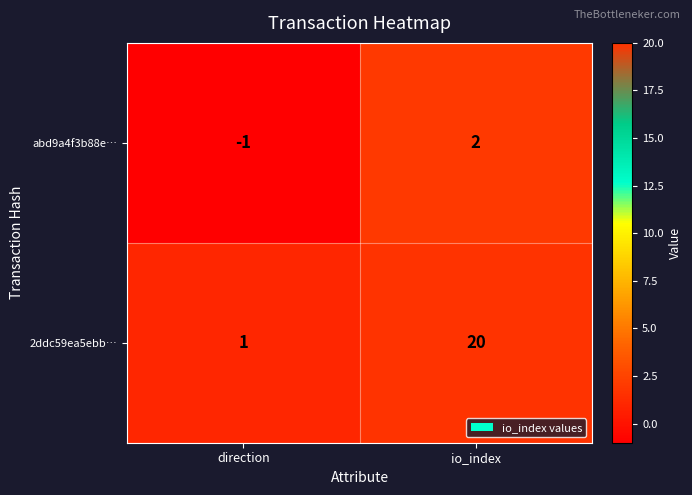

Reading left to right, list all the values displayed in this chart.

abd9a4f3b88e…: -1	2
2ddc59ea5ebb…: 1	20